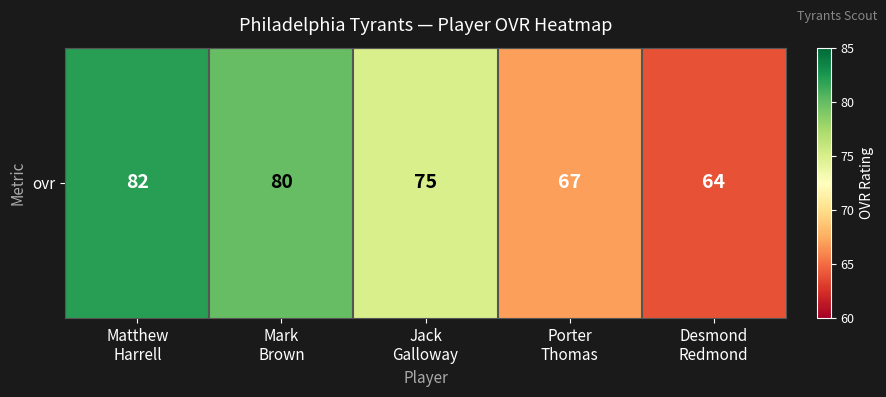

How many values are between 67 and 80?

3